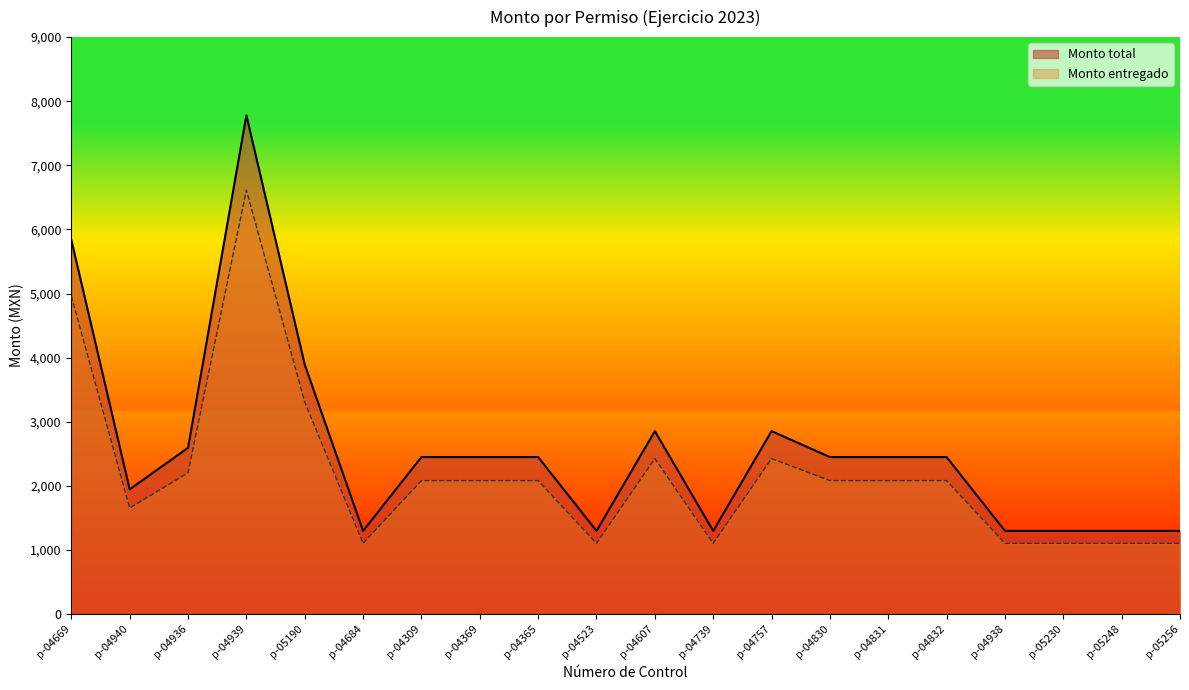

True or false: Monto total has a value of 4100.1 at p-04832.

False